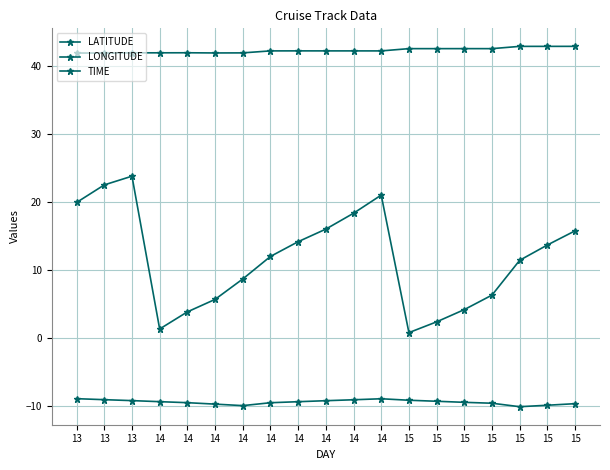

List the series in order of their peak value, highest first.

LATITUDE, TIME, LONGITUDE